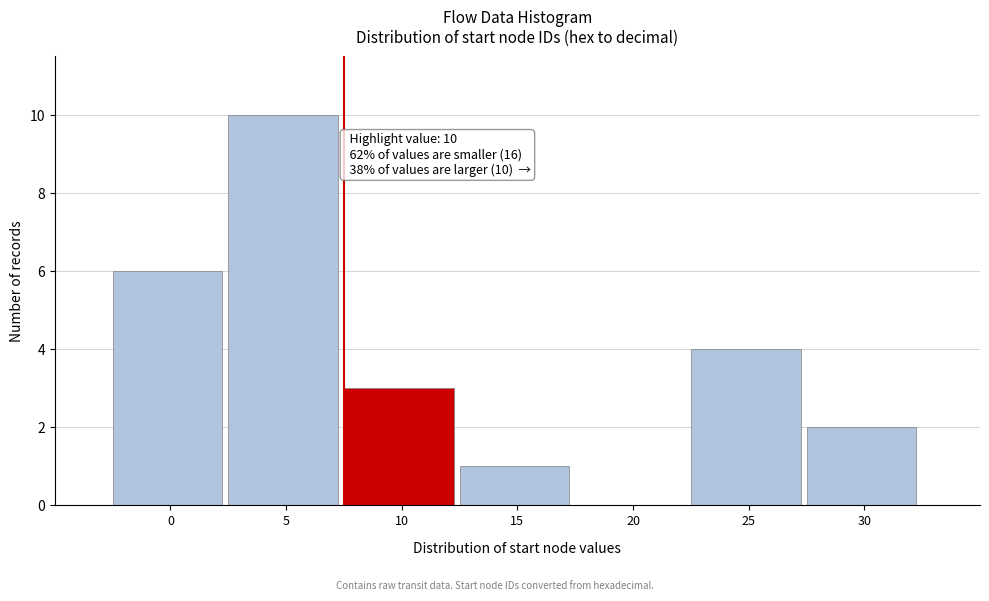

Reading left to right, what are all the values shown in this chart?

0=6	5=10	10=3	15=1	20=0	25=4	30=2